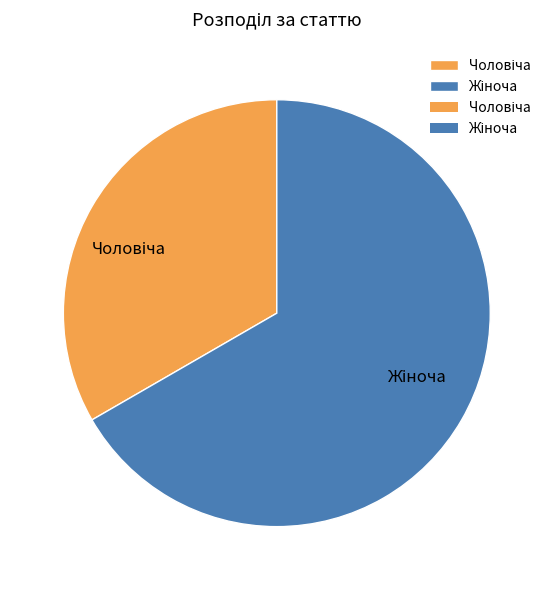

How many slices are in this pie chart?

2